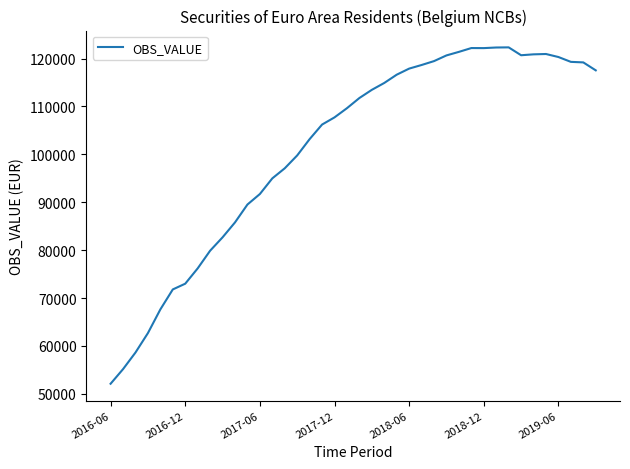

What is the difference between the maximum and minimum values?

70244.2